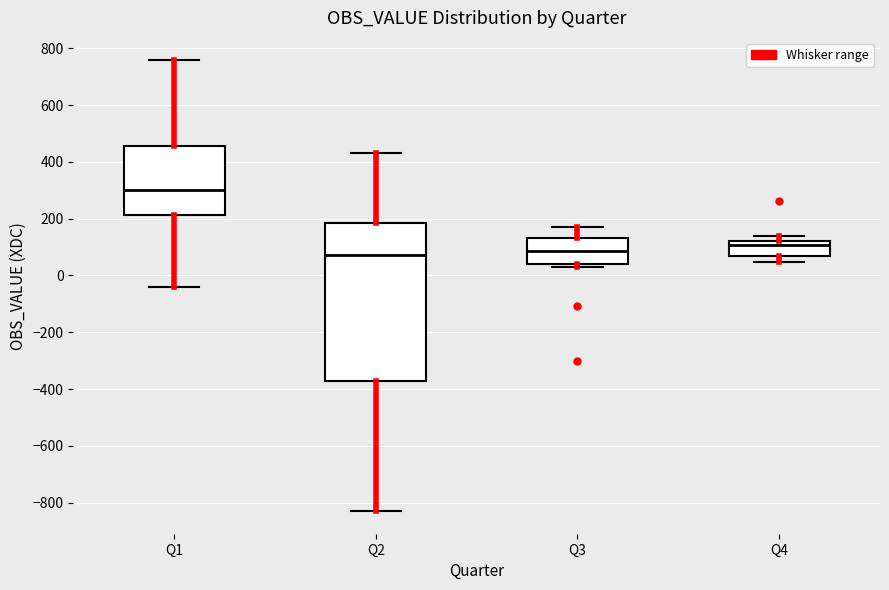

Comparing the boxes themselves (not the whiskers), which one is the tallest?

Q2